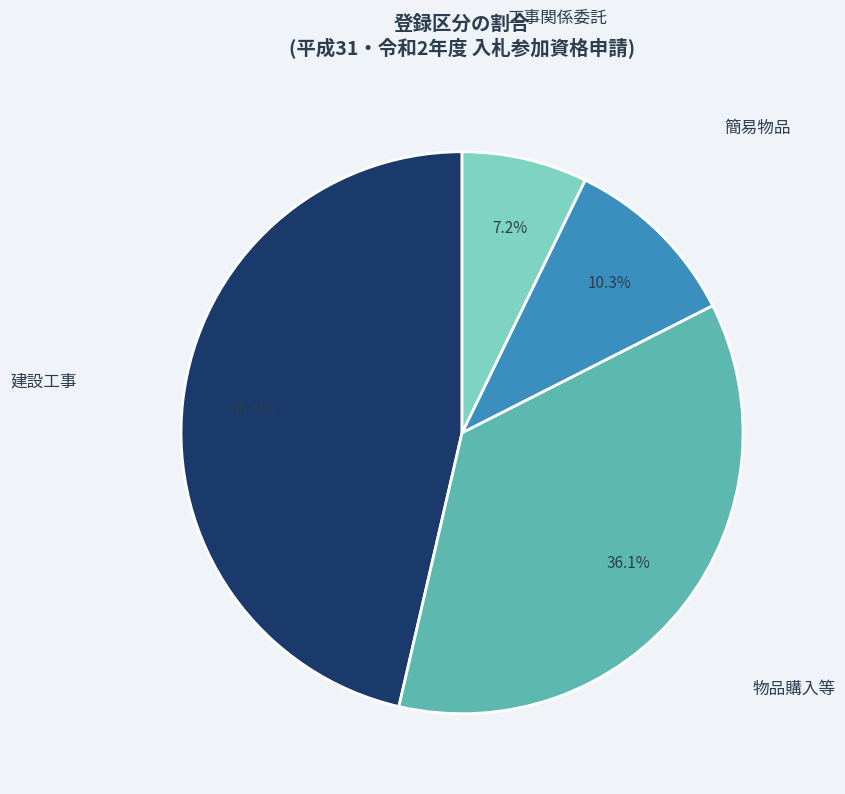

What percentage is NOT represented by 工事関係委託?

92.8%